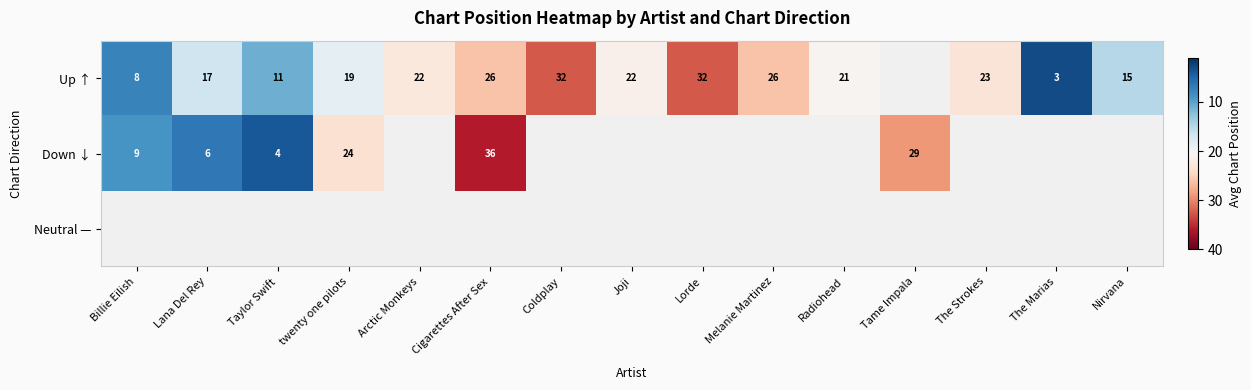

Which has a higher value, Taylor Swift or Lana Del Rey?

Lana Del Rey